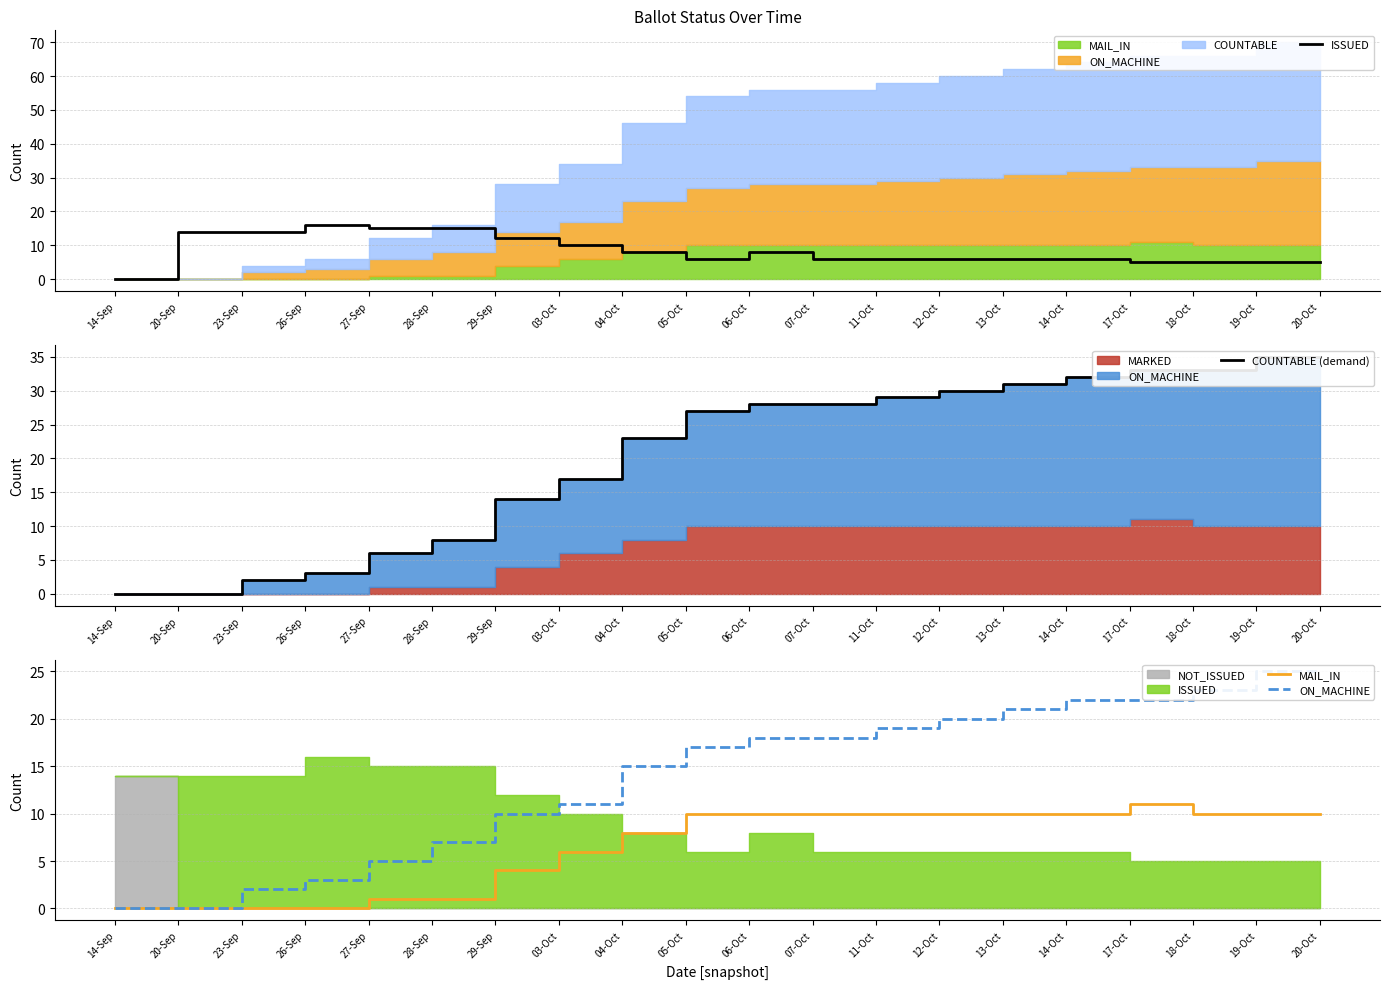

Between 04-Oct and 12-Oct, which series saw the biggest shift?

COUNTABLE (demand)